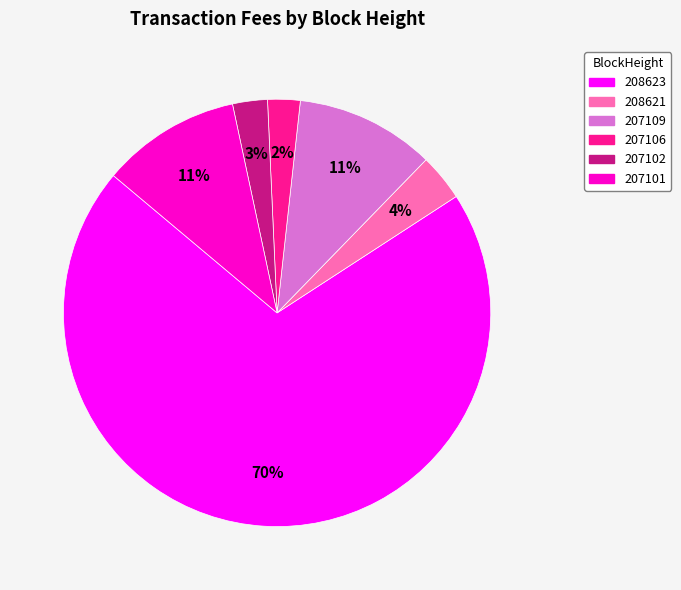

To the nearest percent, what is the average slice percentage?

17%